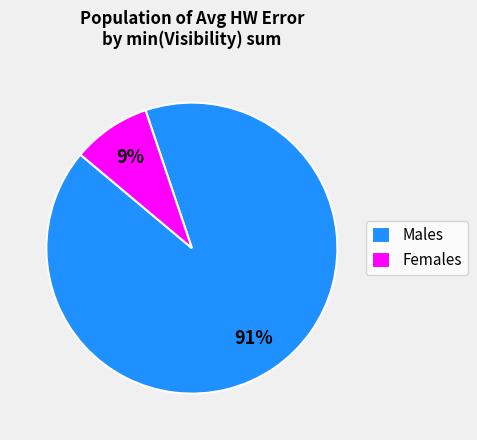

Is there a majority slice in this chart?

Yes